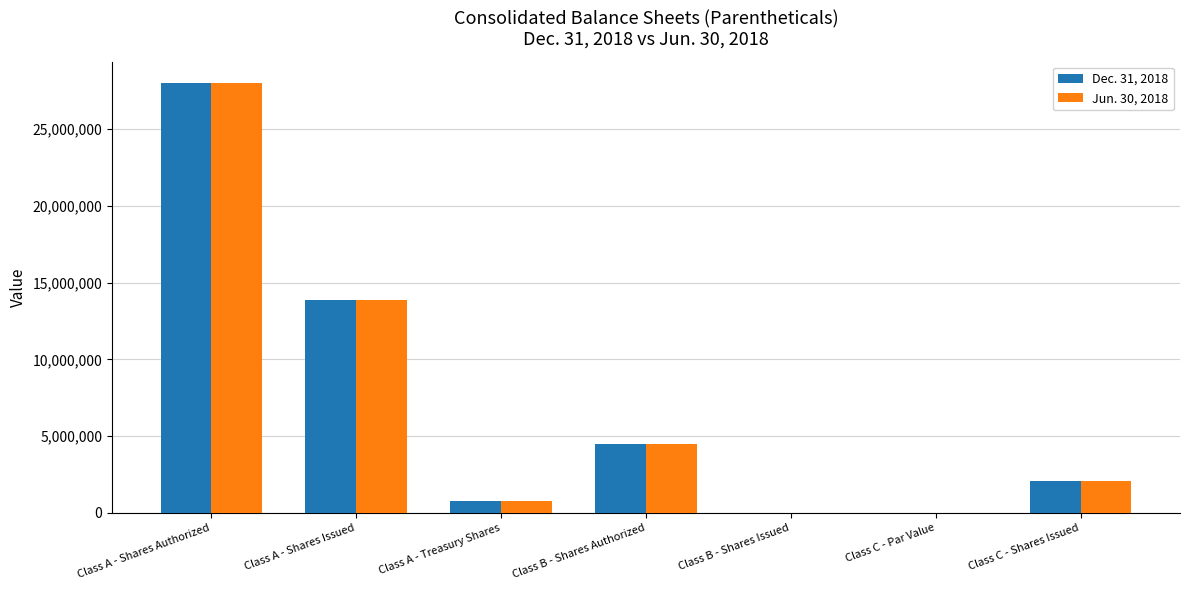

Which category has the highest value across all series?

Class A - Shares Authorized